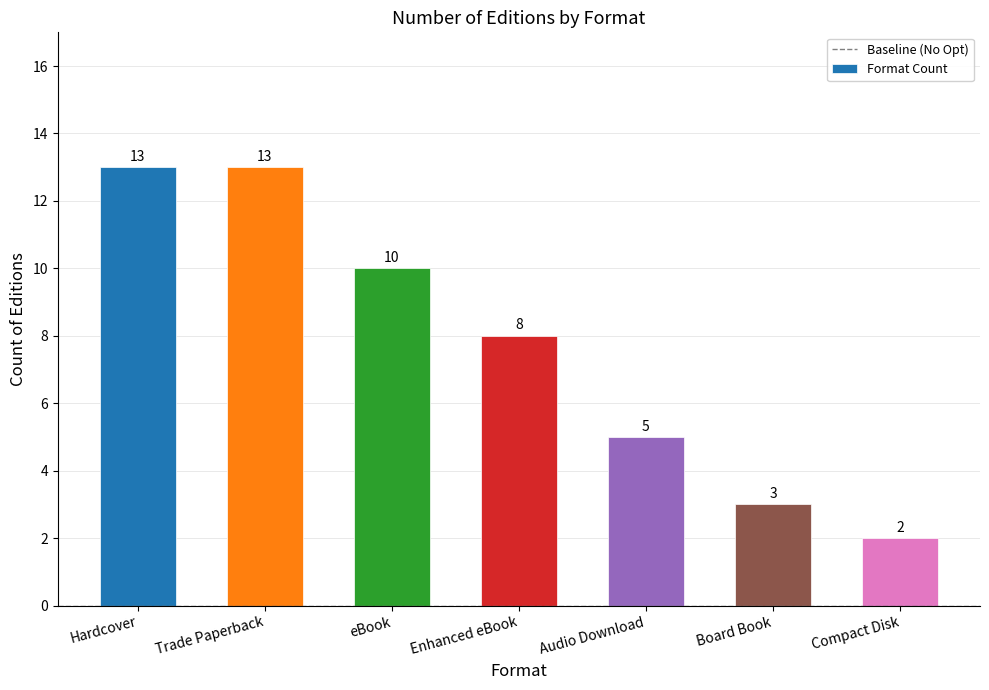

At which label does the data first exceed 8?

Hardcover